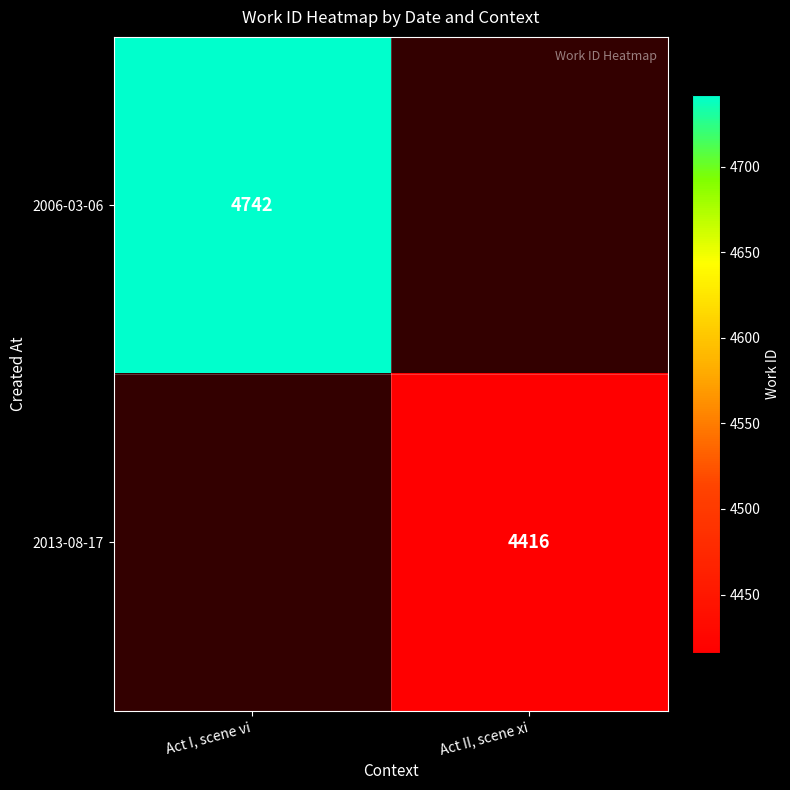

The 2013-08-17 series shows 4416 at Act II, scene xi. True or false?

True